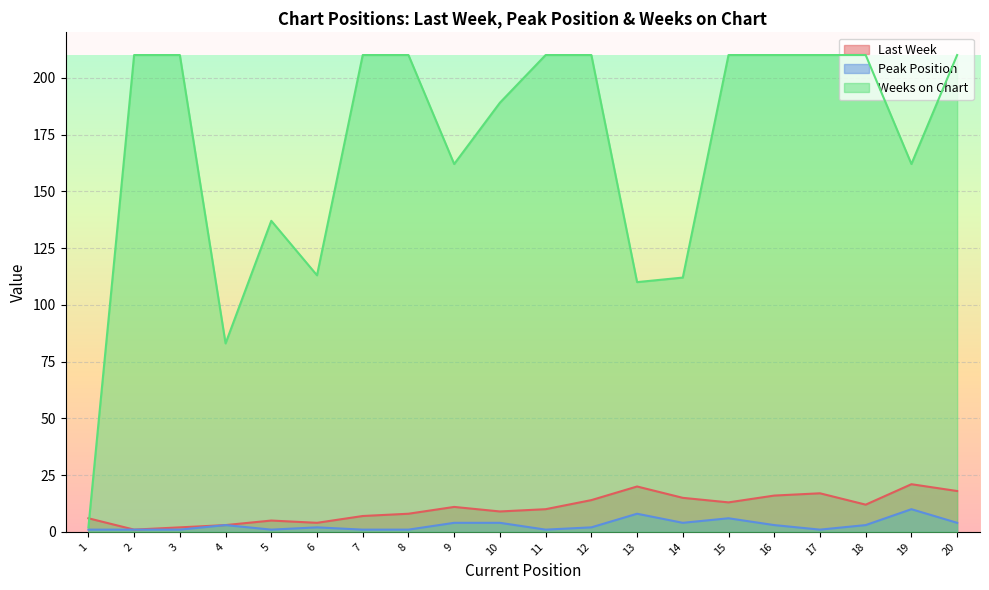

What is the greatest value displayed?

210